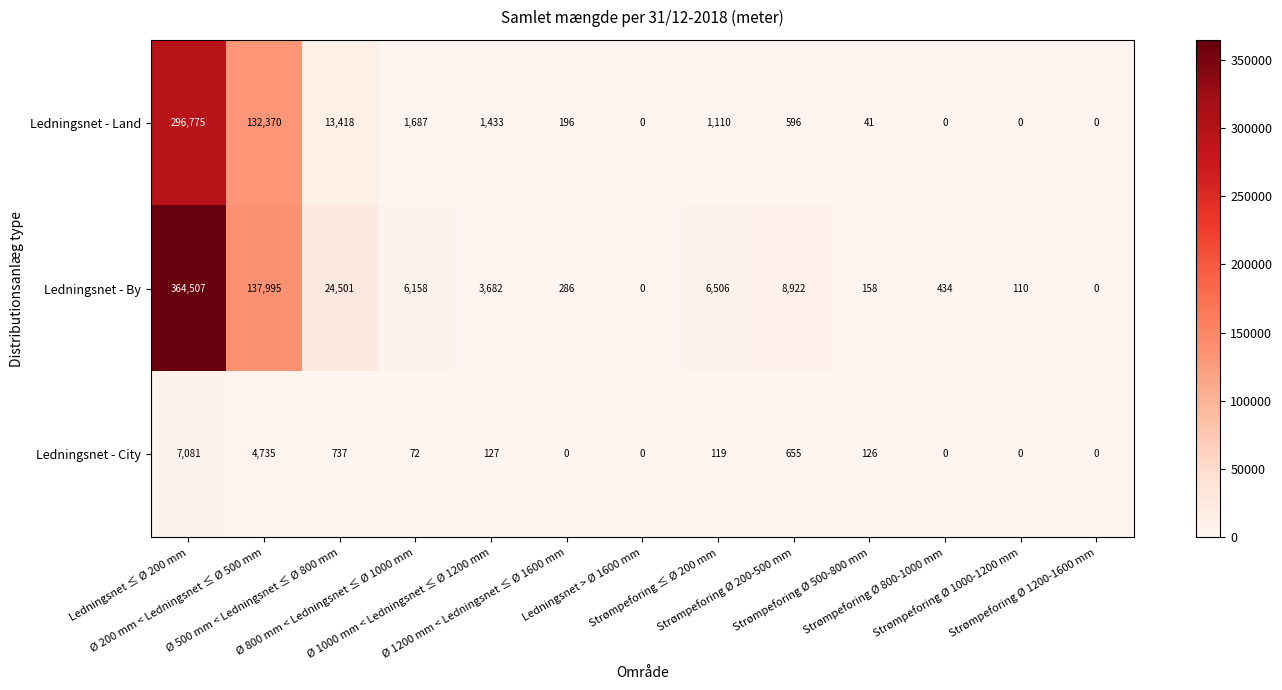

Which series has the widest spread of values?

Ledningsnet - By